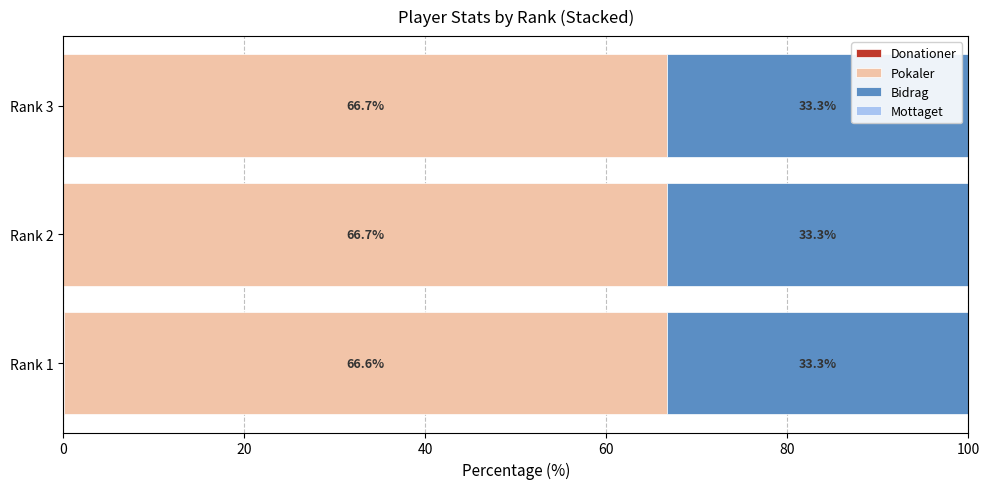

What is the total value across all series at Rank 2?

100.0